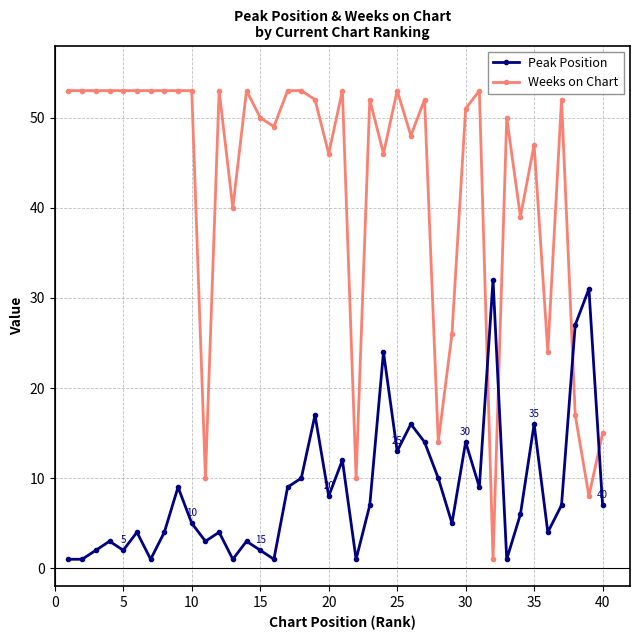

How many lines are shown in the chart?

2